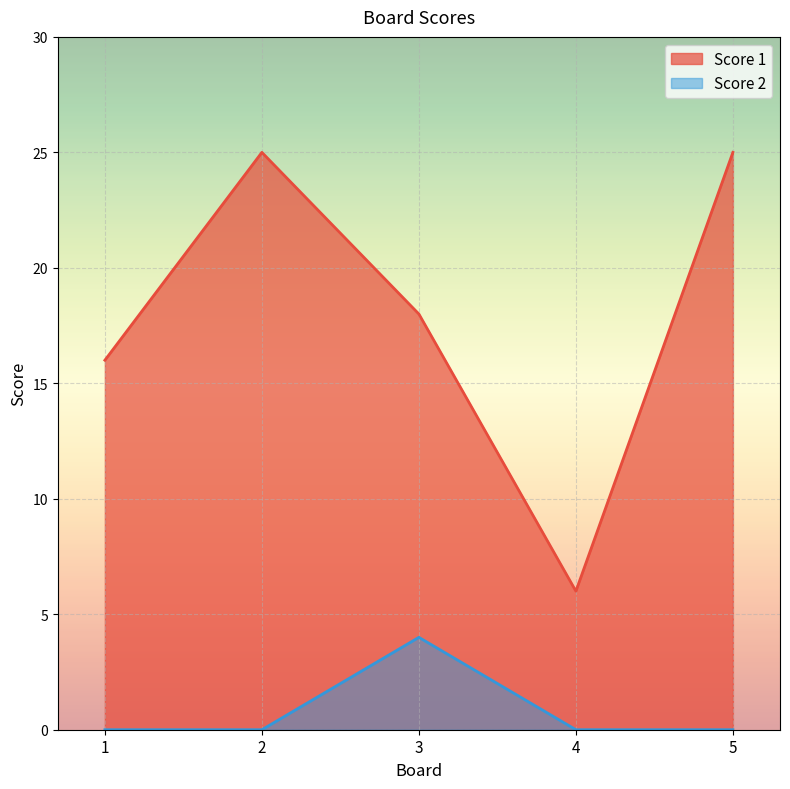

What are all the series names shown in the legend?

Score 1, Score 2